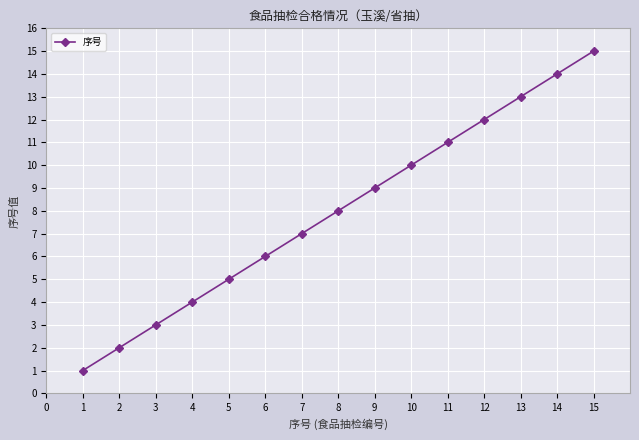

Rank the categories by value from lowest to highest.

1, 2, 3, 4, 5, 6, 7, 8, 9, 10, 11, 12, 13, 14, 15